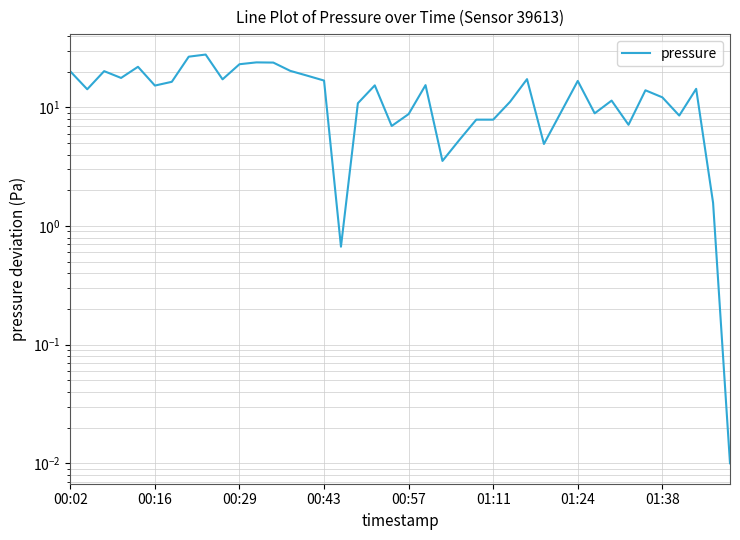

What position from the left is 00:16?

6